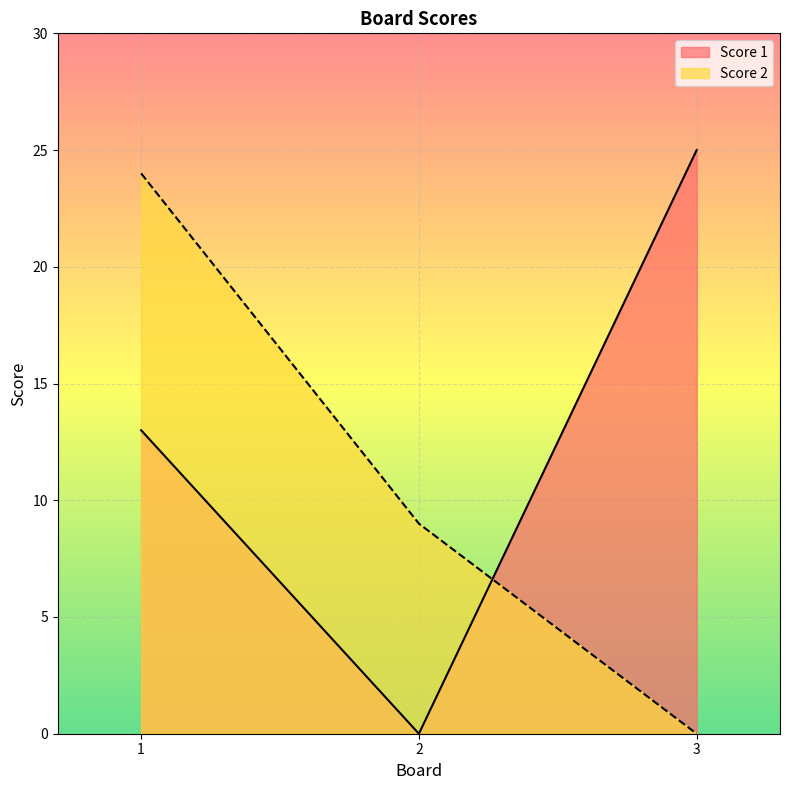

What is the approximate value of Score 1 at 3?

25